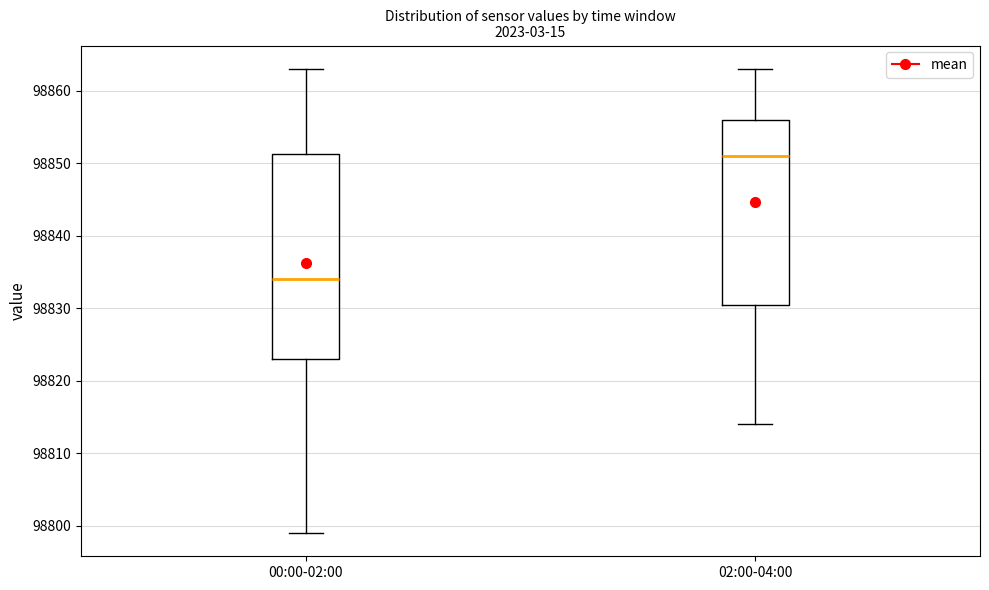

Reading left to right, read every box against the y-axis: the position of its median line, the range the box covers, and the ends of its whiskers. The values are not printed on the chart, so give them approximately, as read against the axis.

00:00-02:00: median 98834, box 98823 to 98851, whiskers 98799 to 98863
02:00-04:00: median 98851, box 98831 to 98856, whiskers 98814 to 98863